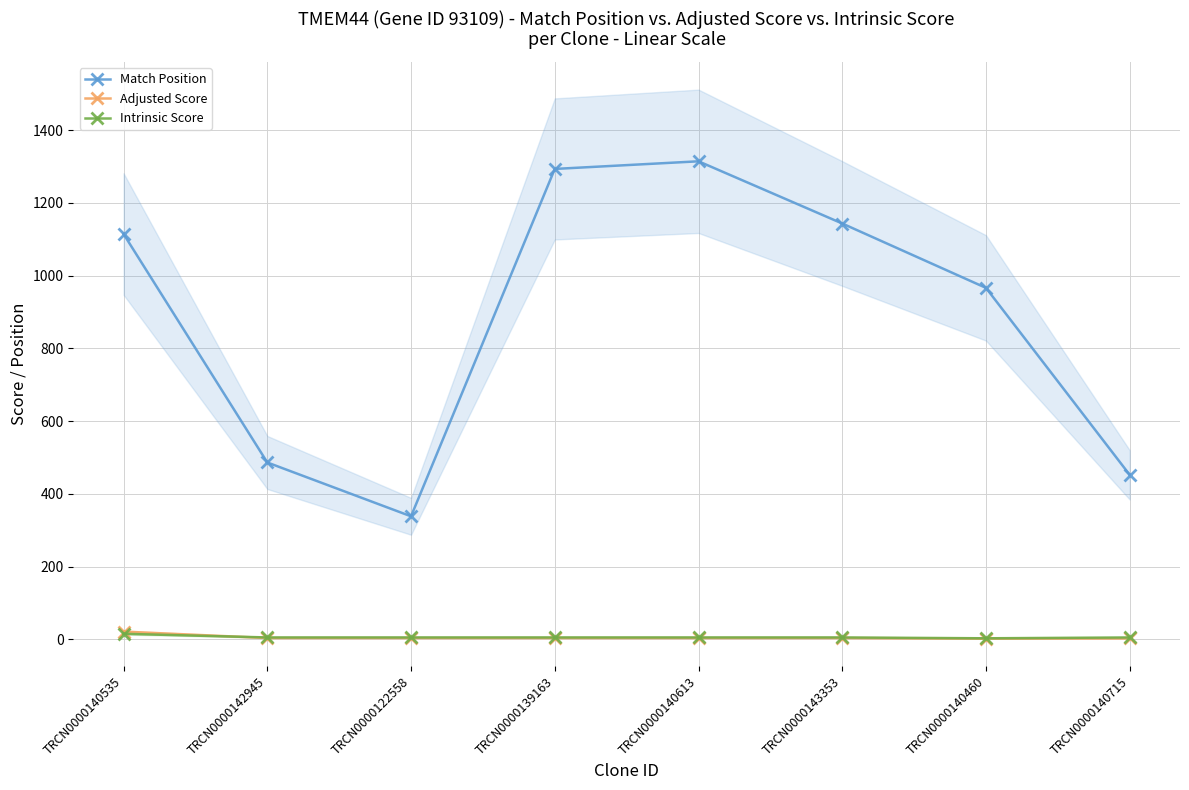

True or false: Match Position and Adjusted Score cross at least once.

False